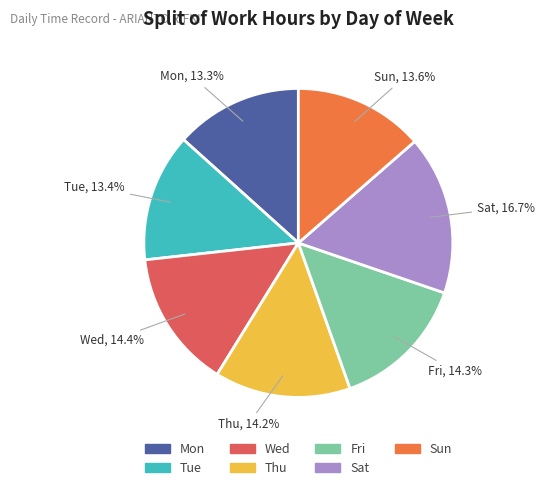

True or false: Wed accounts for 14% of the total.

True